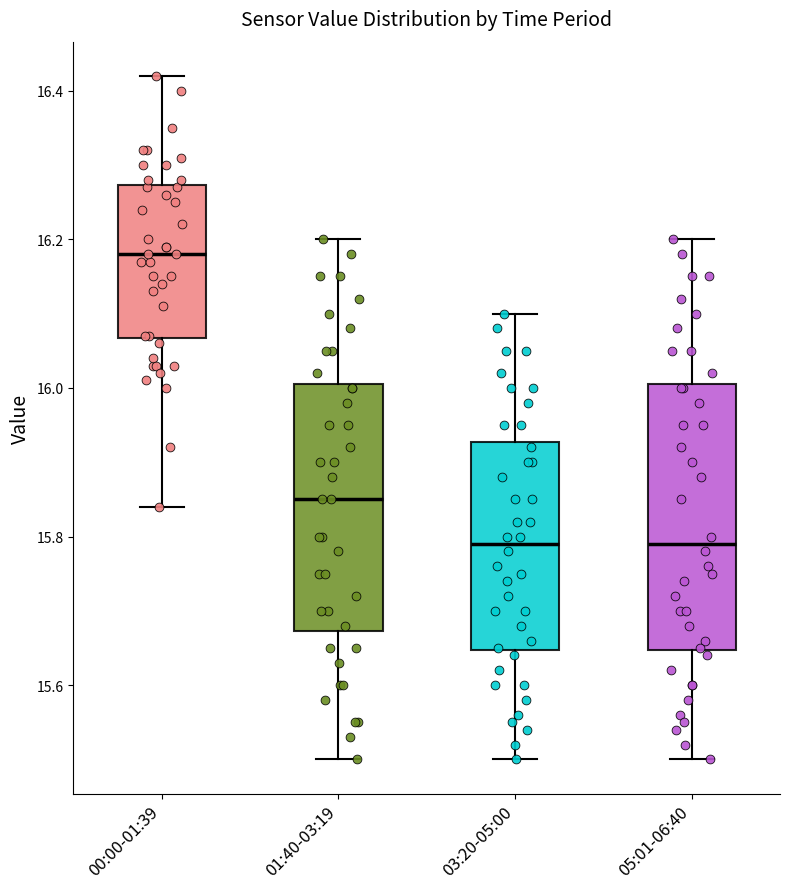

Reading left to right, transcribe this box plot: for each box, give where its median line is, the range the box spans, and where its two whiskers end, as read against the y-axis. The values are not printed on the chart, so give them approximately, as read against the axis.

00:00-01:39: median 16.18, box 16.06 to 16.28, whiskers 15.84 to 16.42
01:40-03:19: median 15.86, box 15.68 to 16.00, whiskers 15.50 to 16.20
03:20-05:00: median 15.80, box 15.64 to 15.92, whiskers 15.50 to 16.10
05:01-06:40: median 15.80, box 15.64 to 16.00, whiskers 15.50 to 16.20